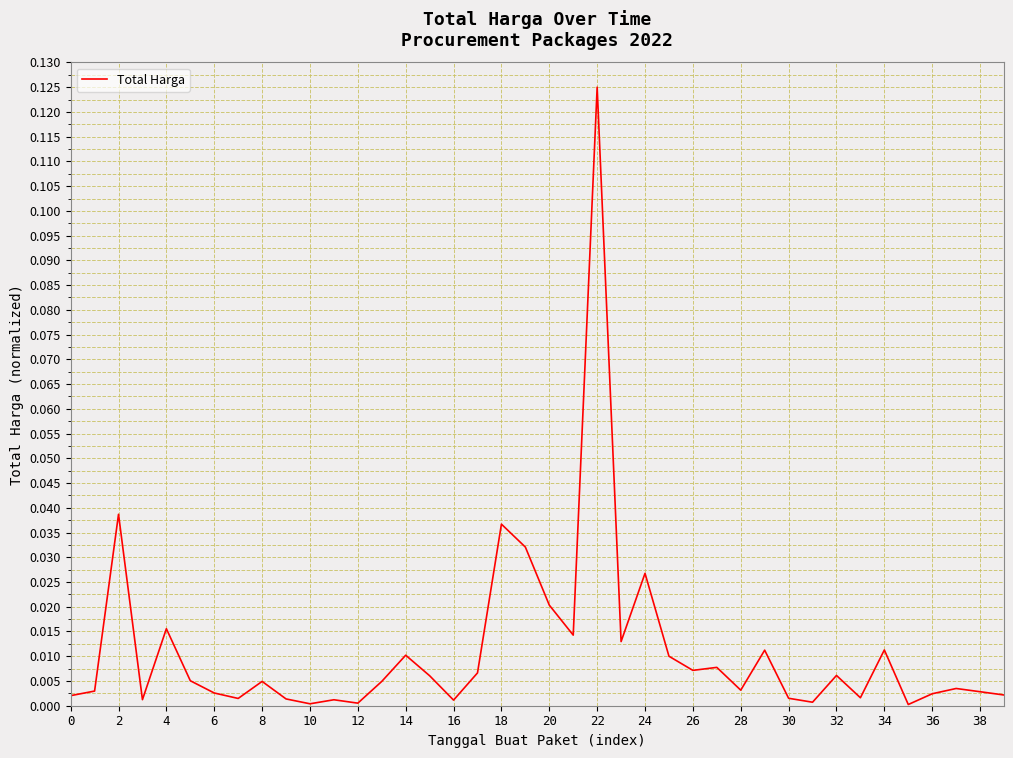

Does the chart display data point markers on the line(s)?

No